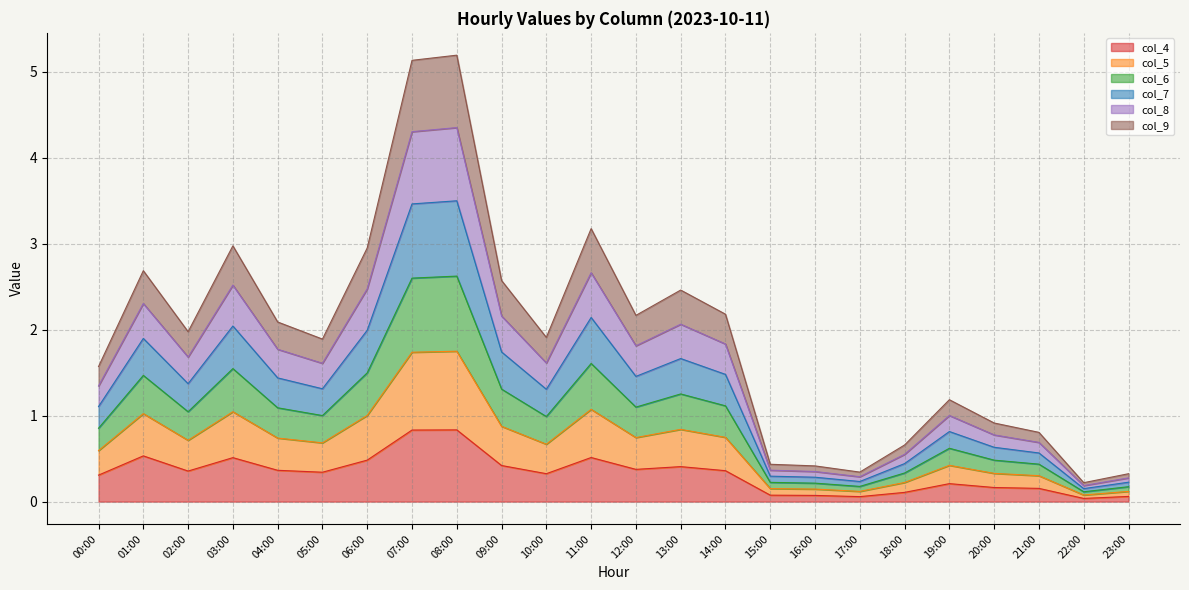

What are all the series names shown in the legend?

col_4, col_5, col_6, col_7, col_8, col_9